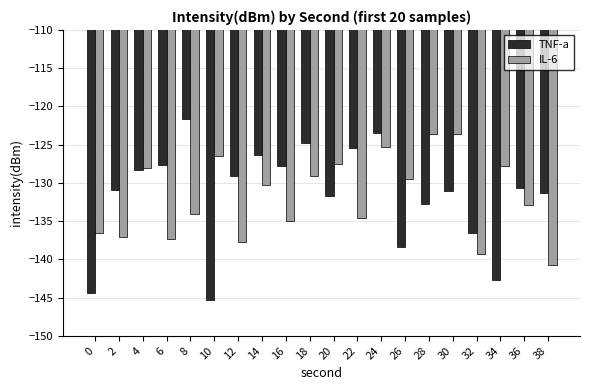

What is the value of the IL-6 bar at the 20th from the left?

-140.8